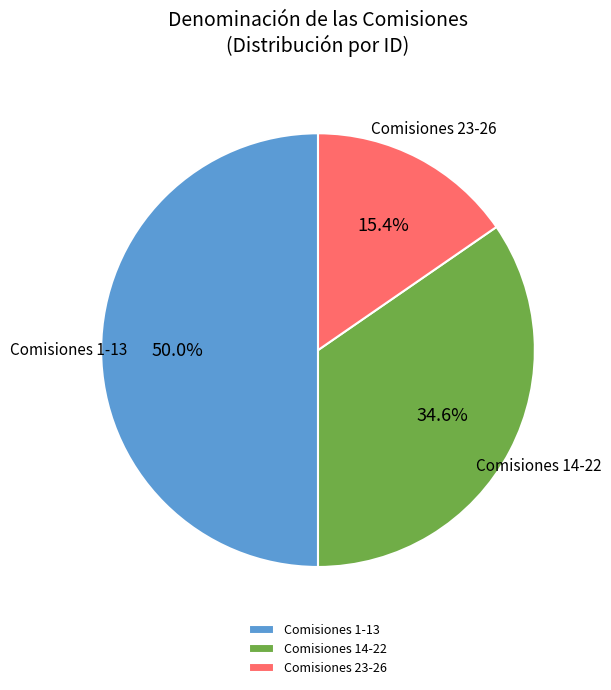

What is the ratio of the value at Comisiones 23-26 to the value at Comisiones 14-22?

0.4